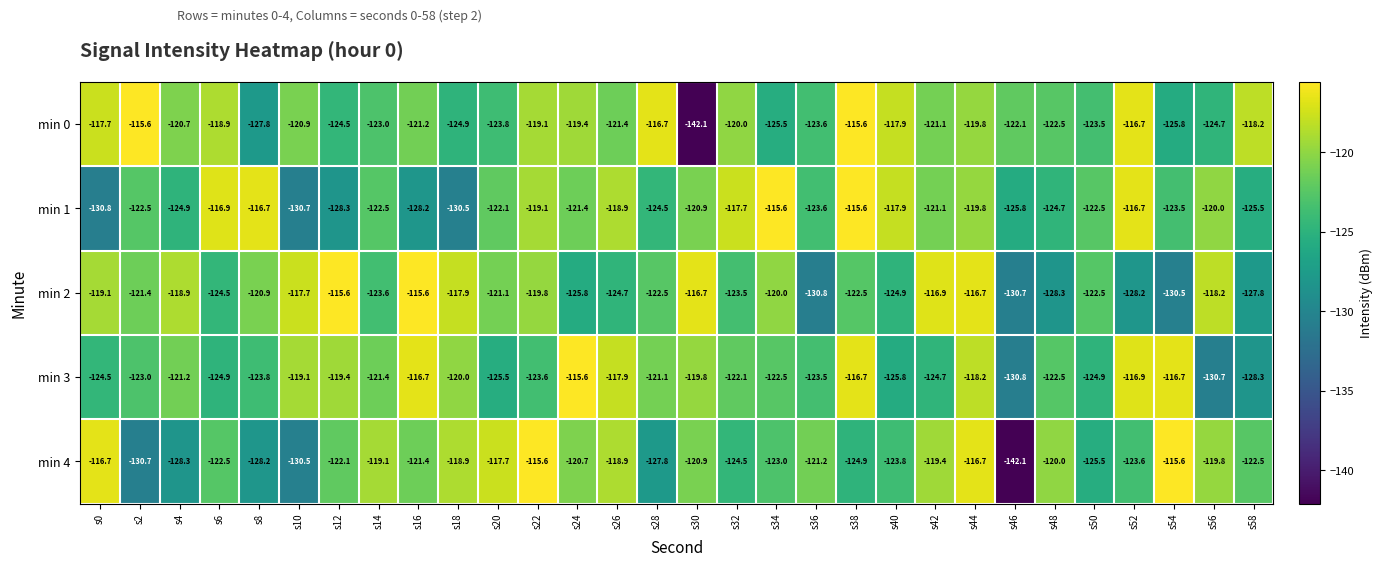

Is it true that min 0 equals -120.9 at s10?

True